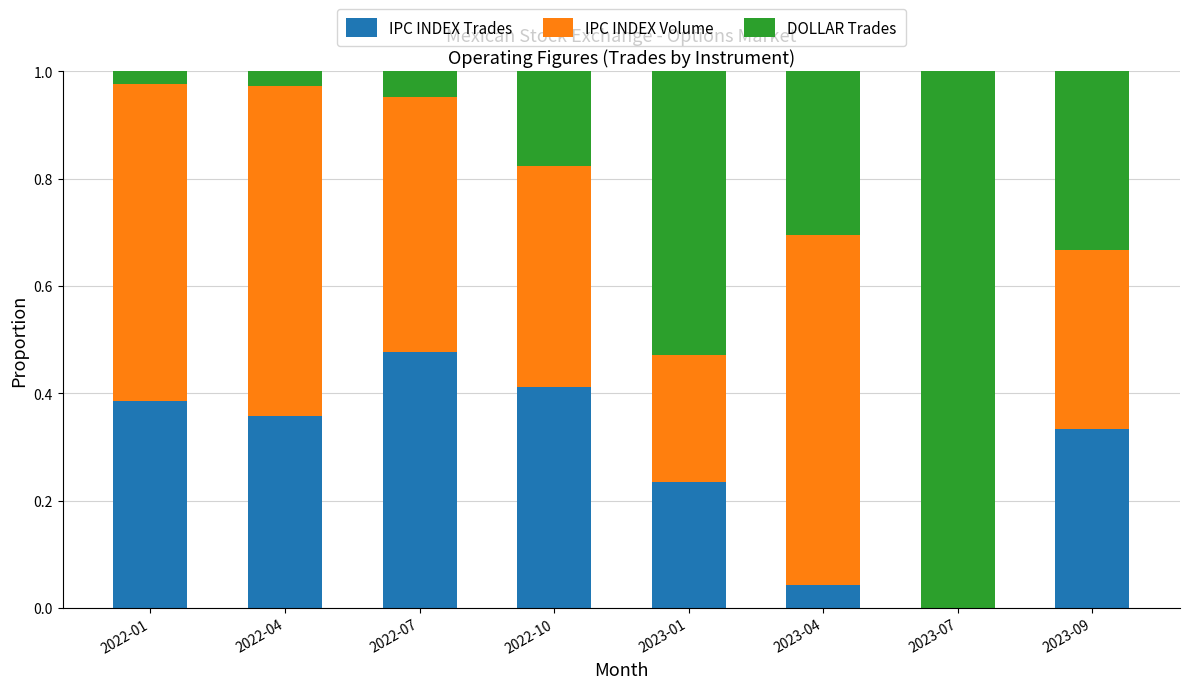

What are all the series names shown in the legend?

IPC INDEX Trades, IPC INDEX Volume, DOLLAR Trades